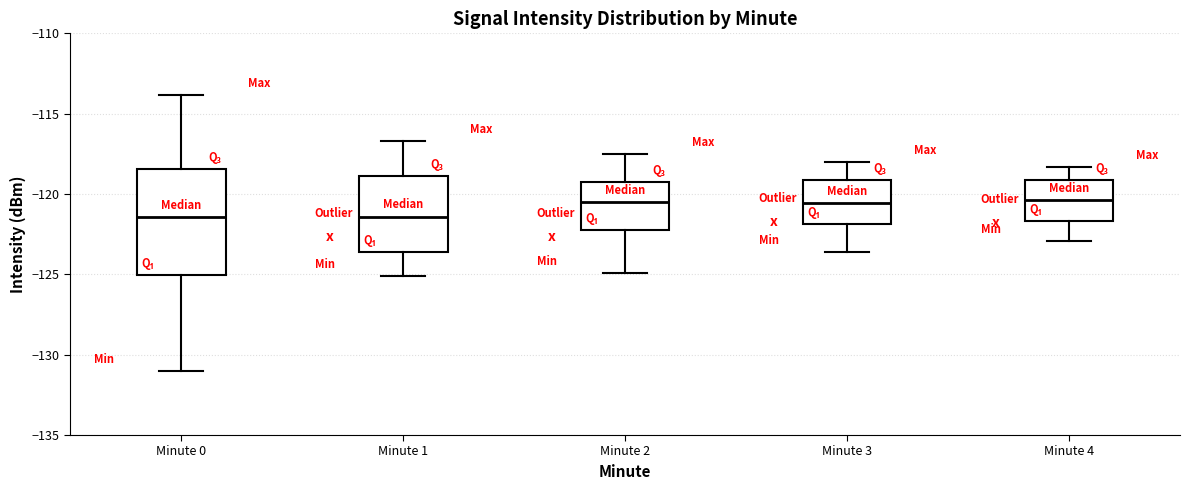

Which box is the tallest, from its lower edge to its upper edge?

Minute 0